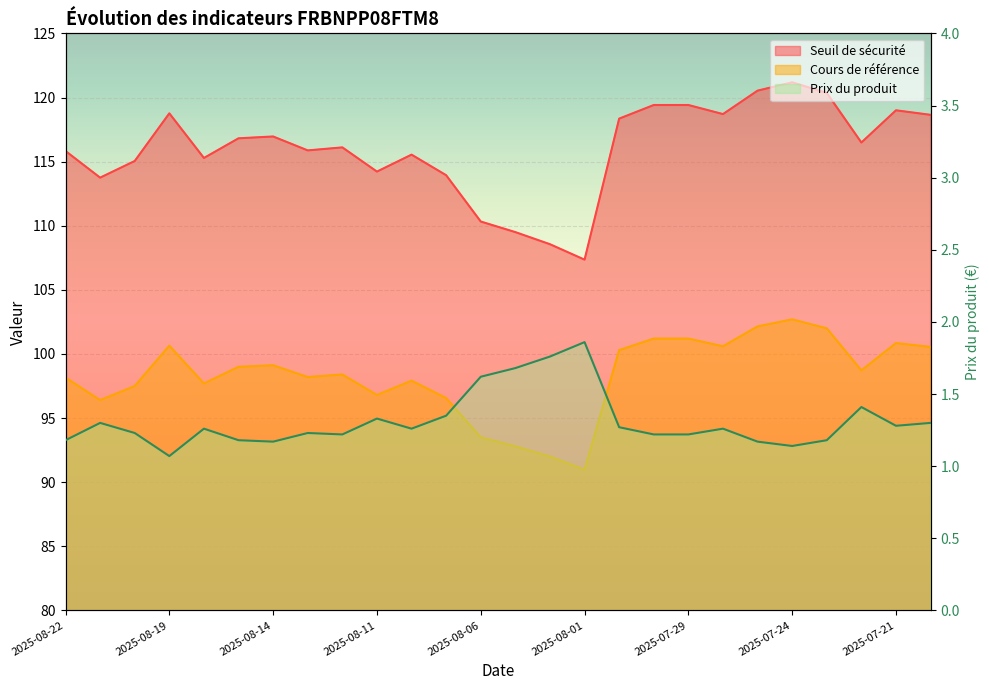

Read the Prix du produit value at 2025-07-21.

1.3